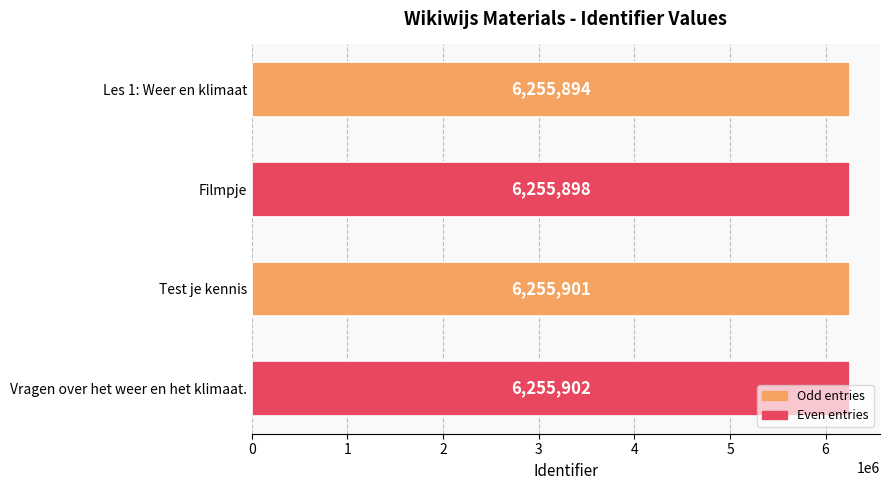

How many bars are there in total?

4